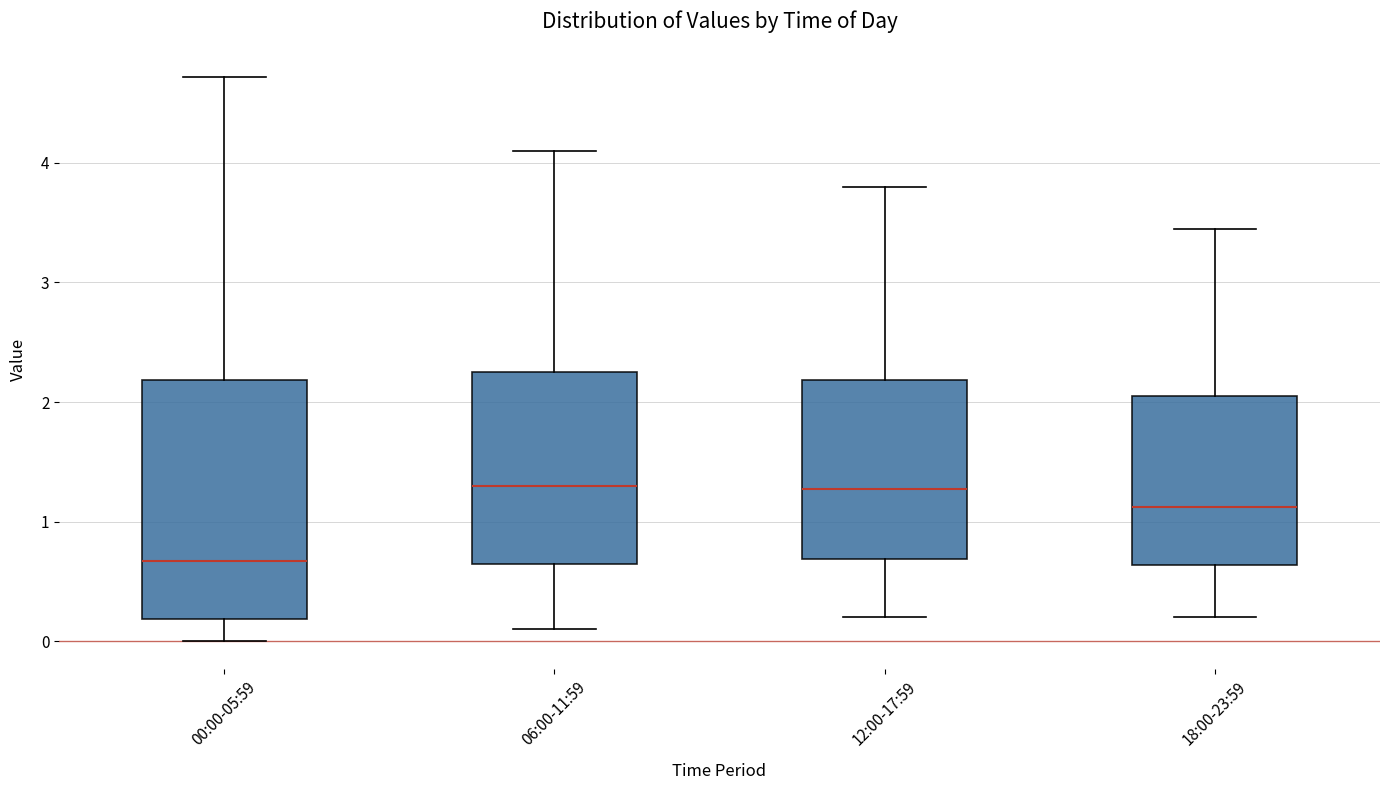

Which box's median line is the lowest?

00:00-05:59